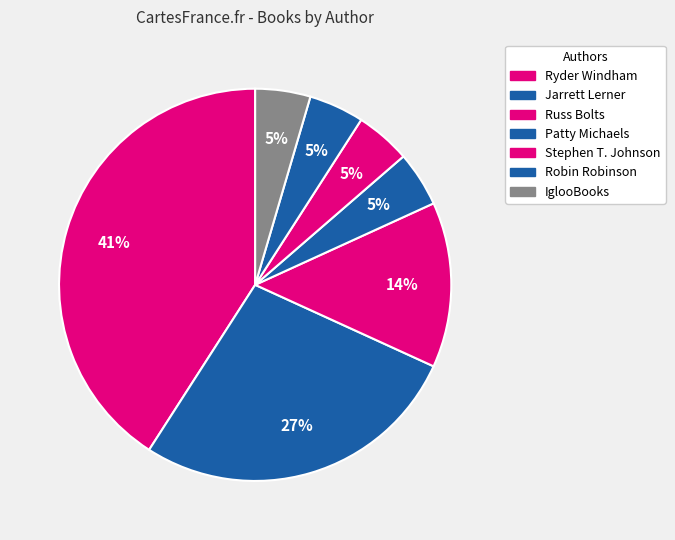

Count the number of slices in the pie.

7